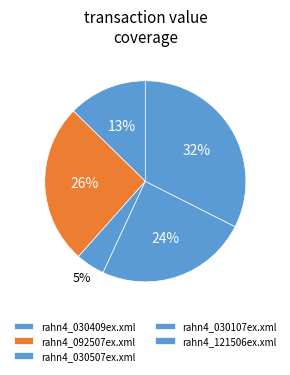

True or false: rahn4_092507ex.xml accounts for 26% of the total.

True